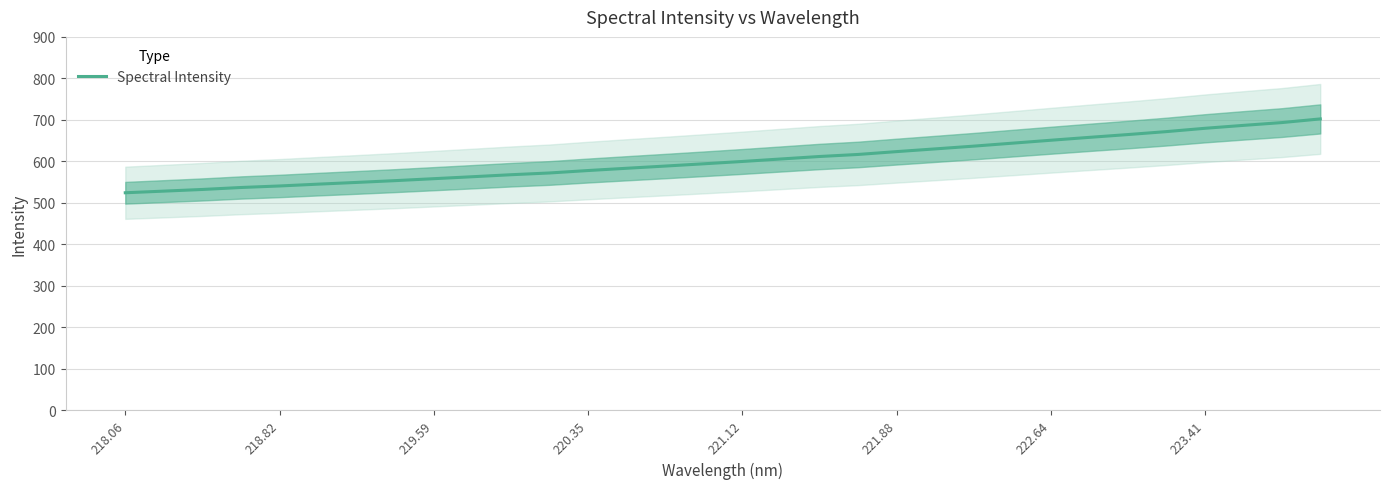

Reading left to right, what are all the values shown in this chart?

524.2	528.1	532.2	536.9	540.6	545.0	549.1	553.4	558.1	562.9	567.7	571.9	577.8	583.3	588.6	594.0	599.7	605.6	611.6	616.5	623.4	630.0	636.6	643.7	650.8	657.7	664.5	671.6	679.6	686.6	693.4	702.2